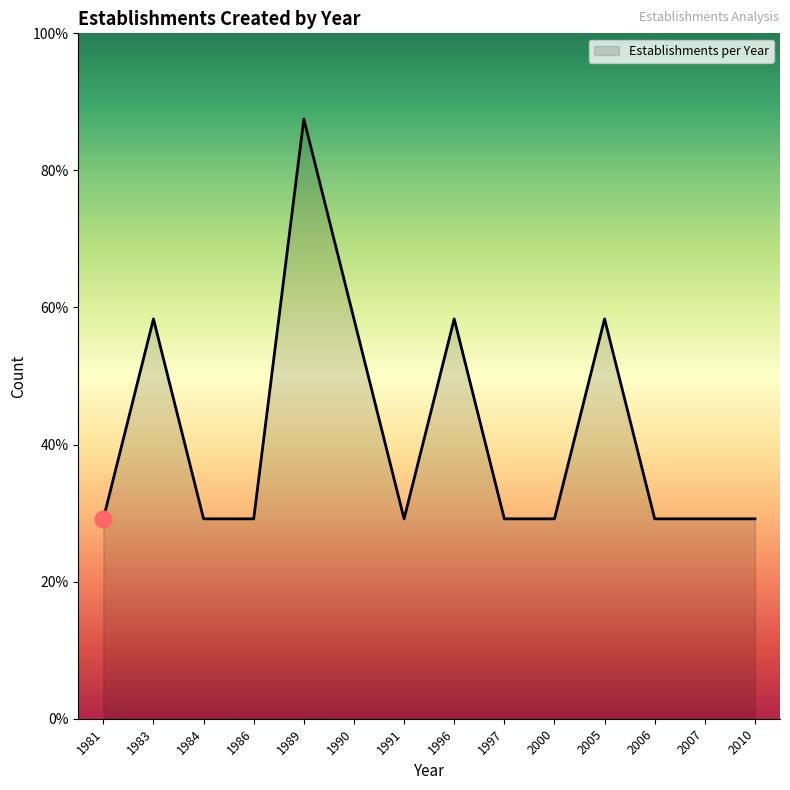

Is this an area chart (filled region under the line)?

Yes